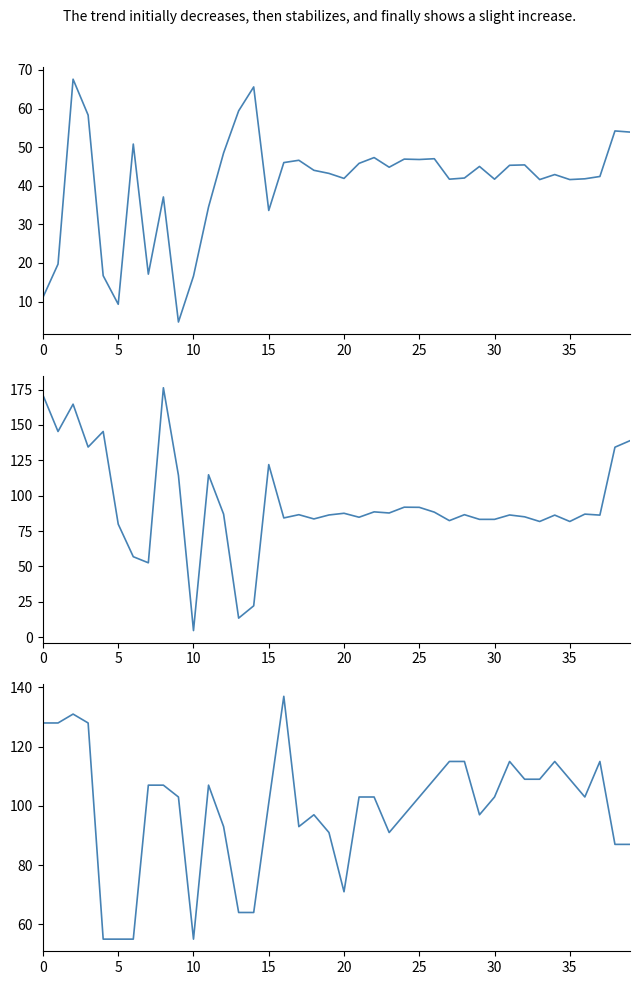

Where is LONG nearest to the value 90?

22